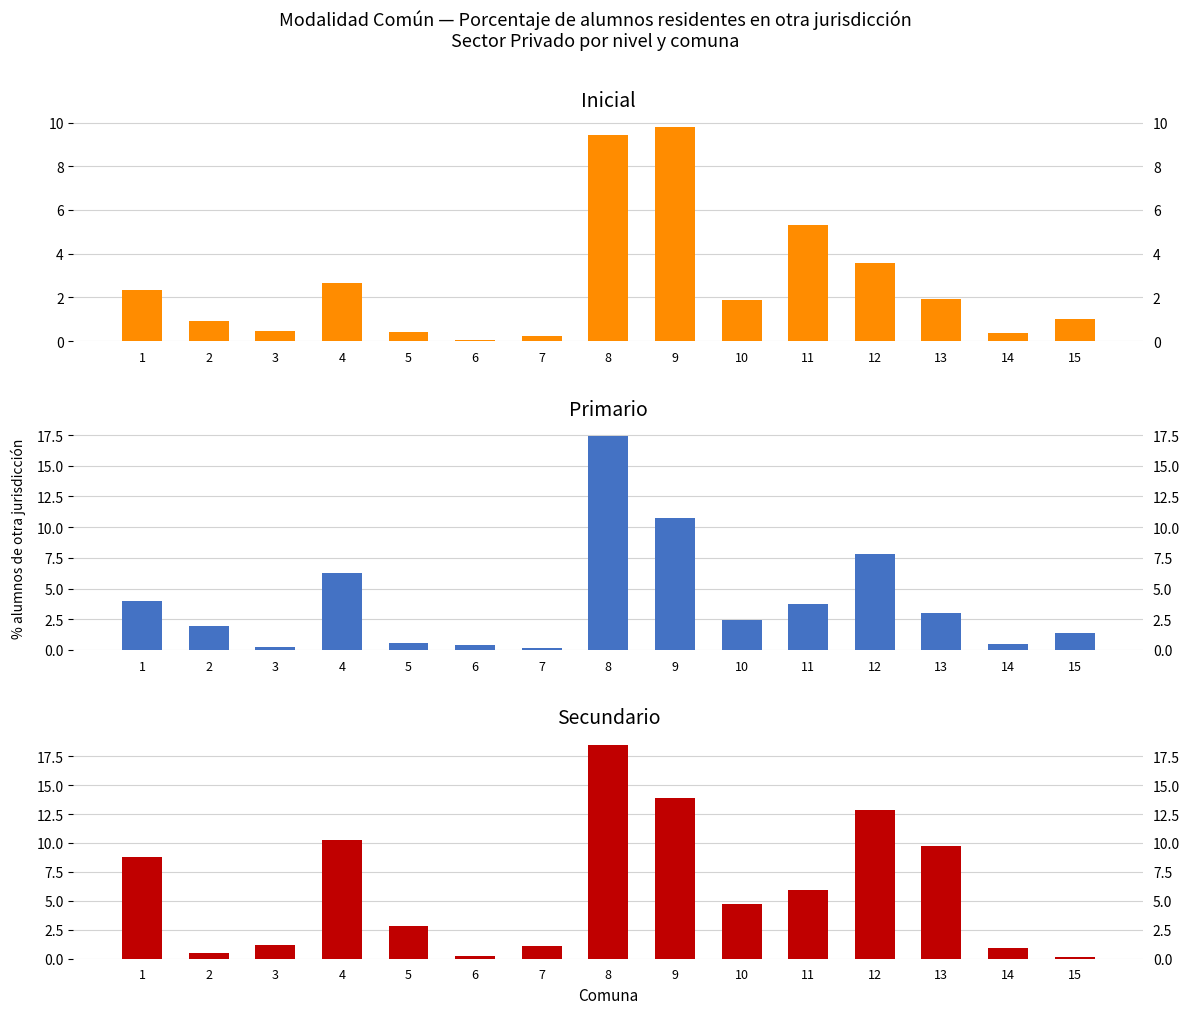

What is the difference between the maximum and second lowest values in the Secundario series?

18.2